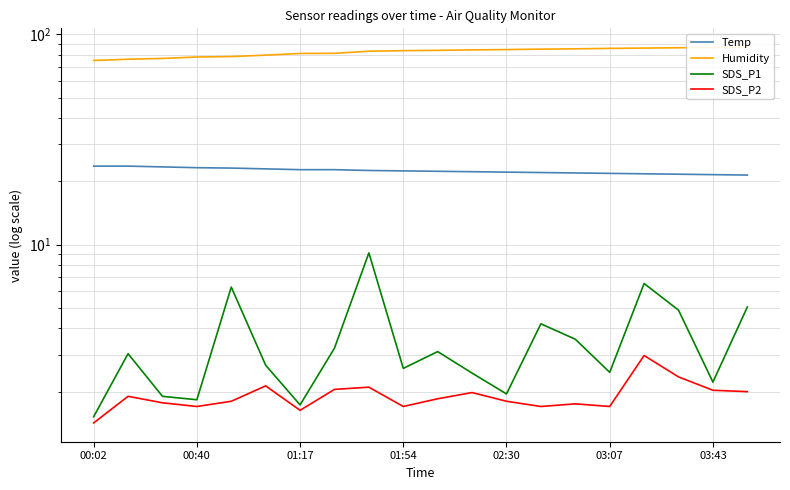

What is the highest value of the SDS_P1 series?

9.1